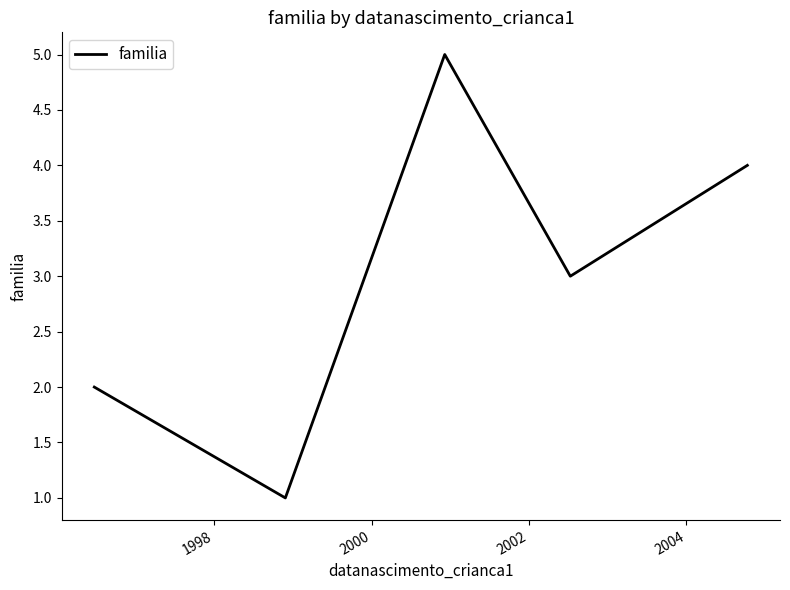

What is the average value?

3